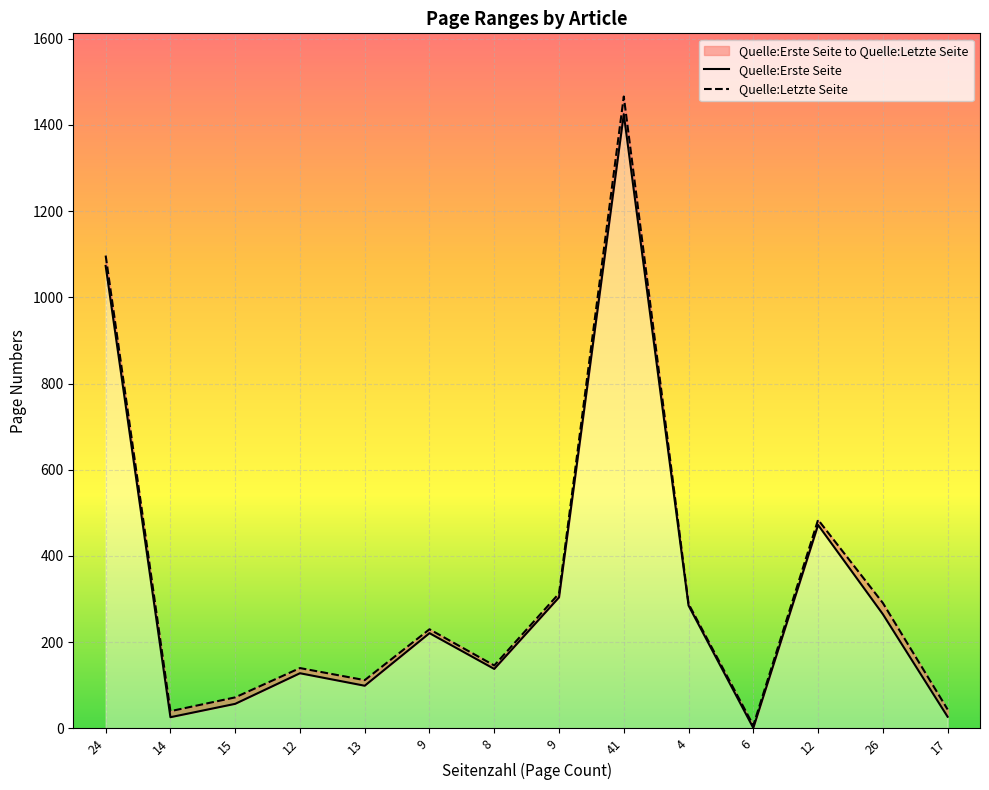

What is the sum of the Quelle:Erste Seite values at 41 and 4?

1710